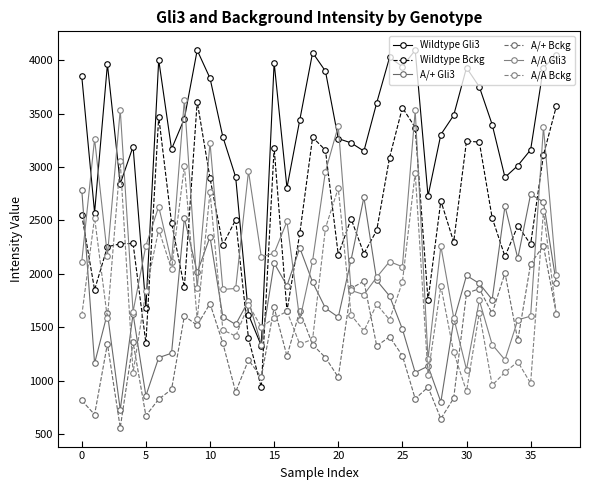

At which label does A/A Gli3 reach its minimum?

30